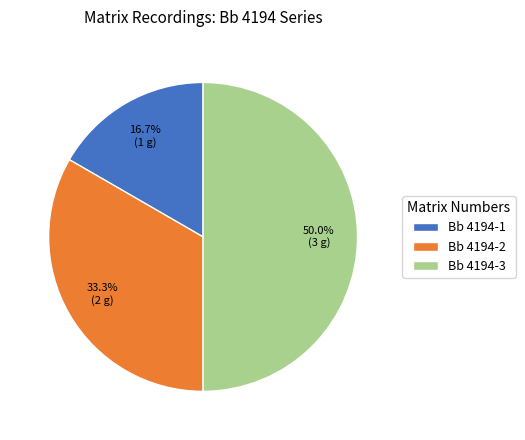

To the nearest percent, what is the difference between the largest and smallest slice percentages?

33%